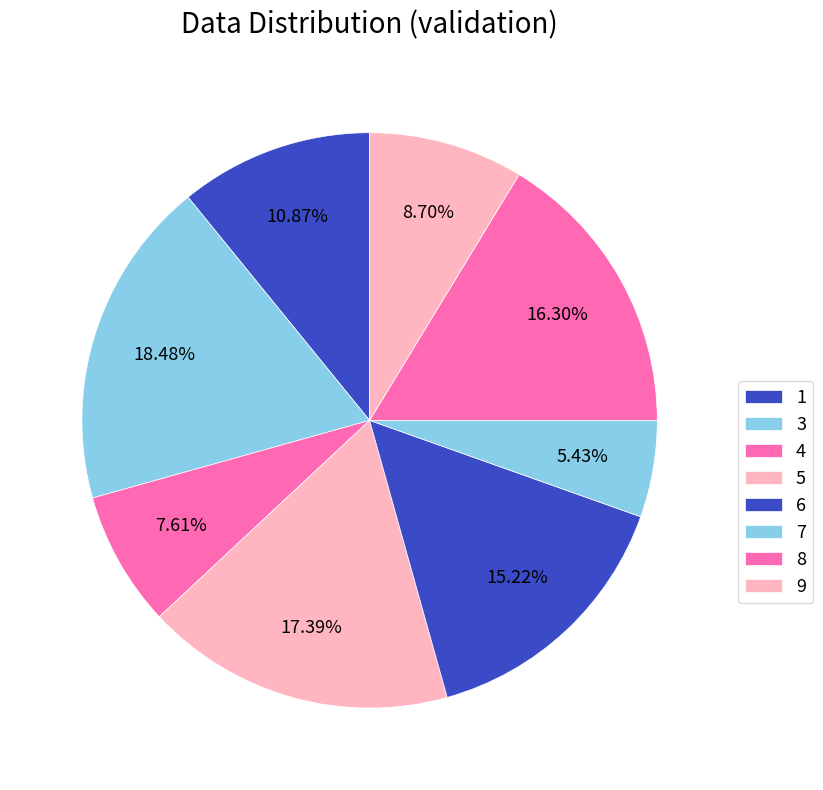

How many slices are in this pie chart?

8